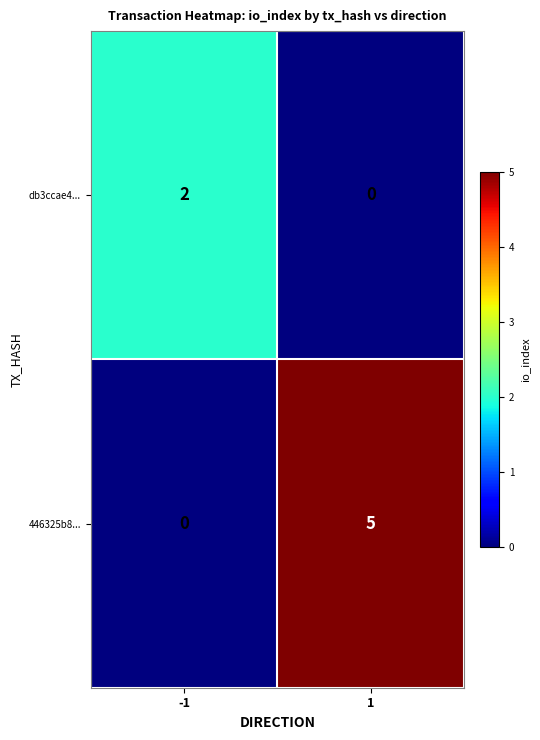

What is the sum of all 446325b8... values?

5